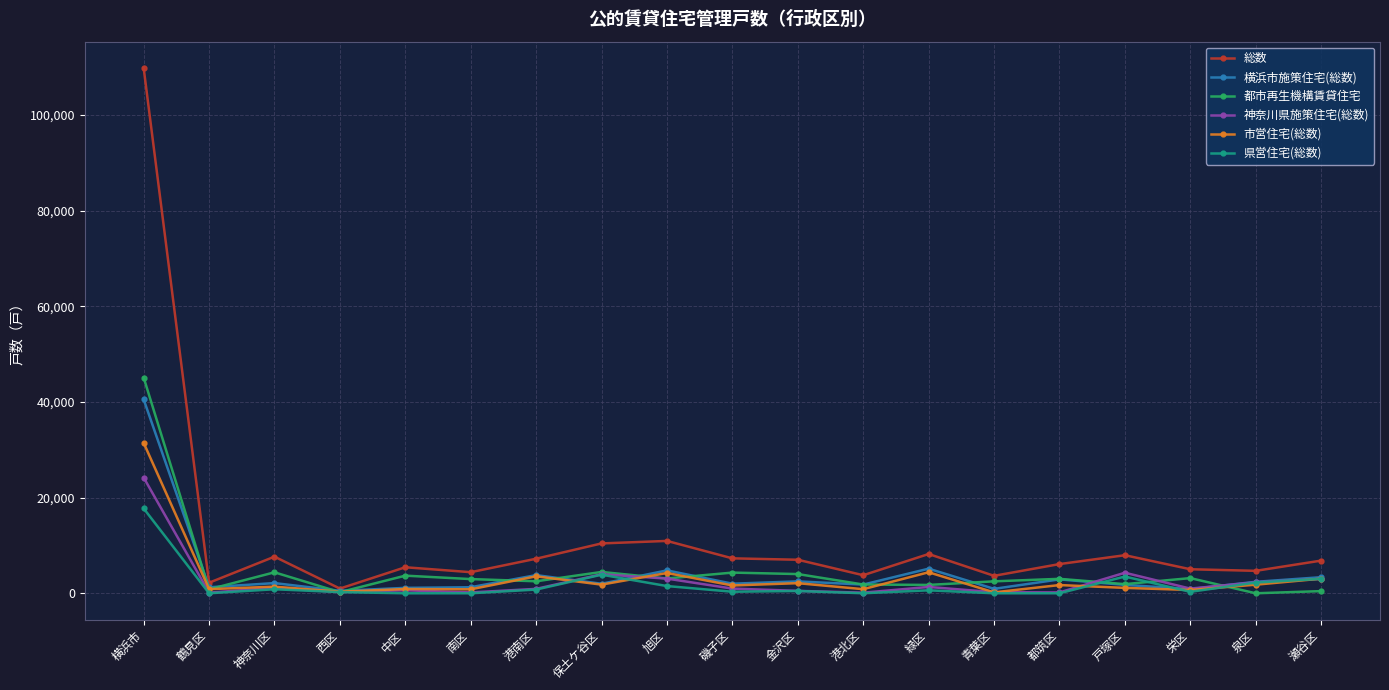

Which series has the largest range (max minus min)?

総数